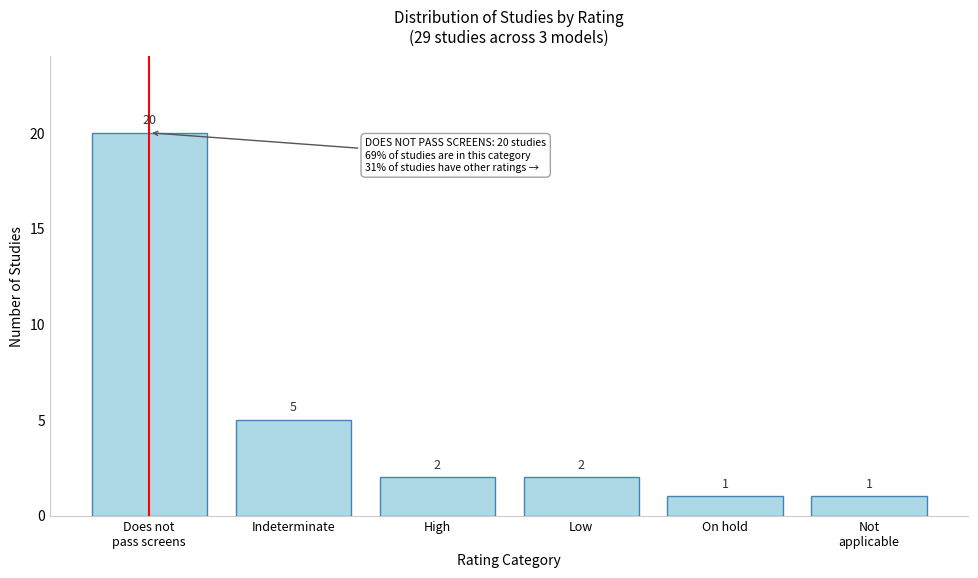

Reading right to left, list all the values displayed in this chart.

1	1	2	2	5	20